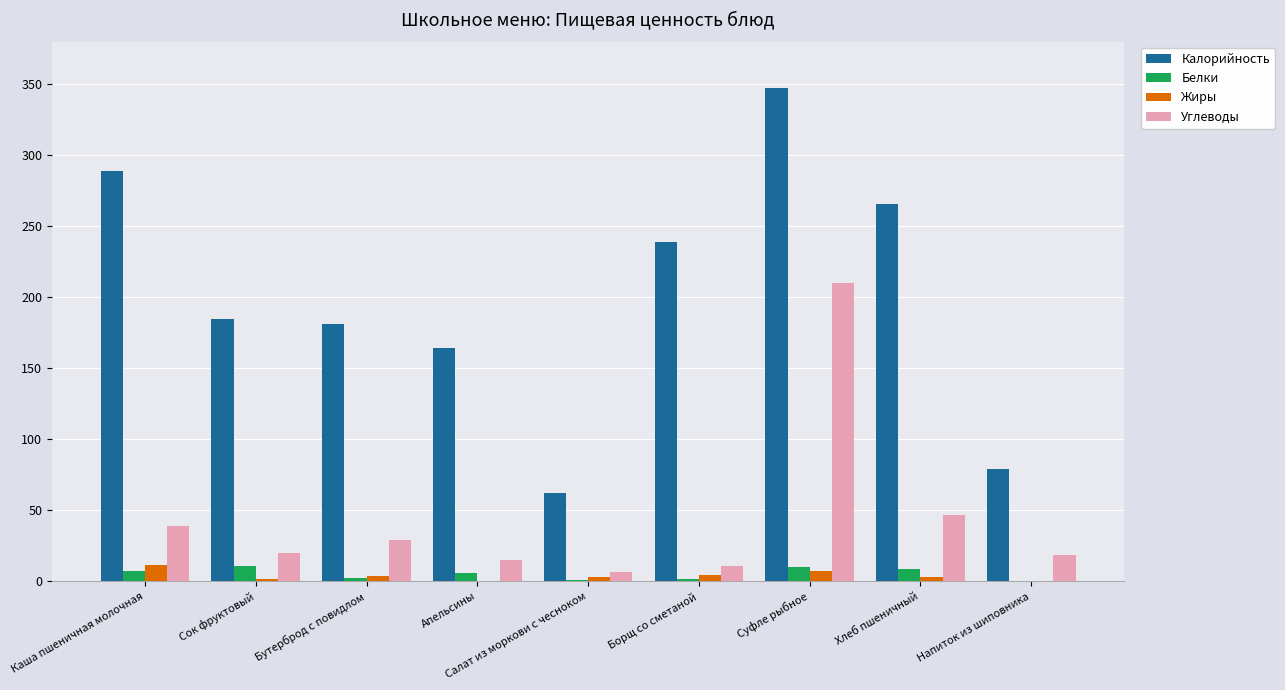

What is the sum of all Углеводы values?

396.8